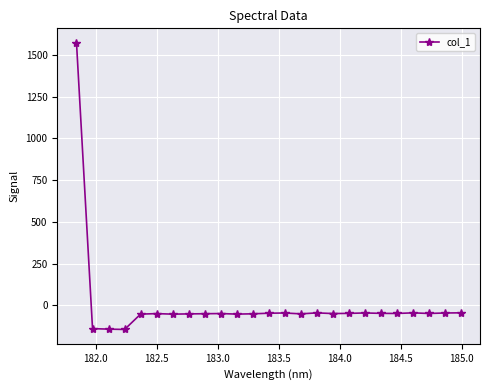

True or false: there are more than 1 points higher than both neighbors.

True